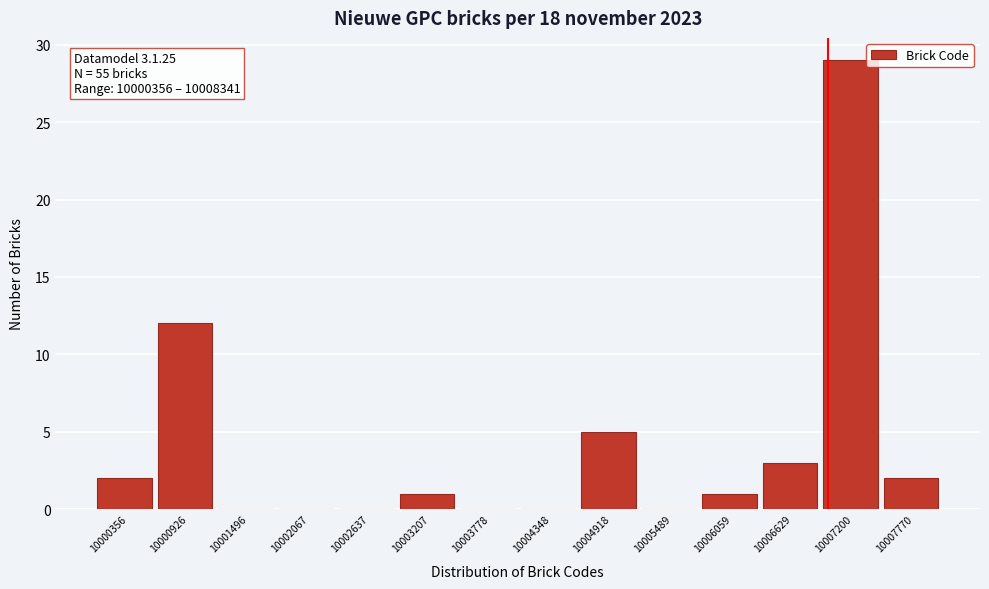

Reading left to right, list all the values displayed in this chart.

10000356=2	10000926=12	10001496=0	10002067=0	10002637=0	10003207=1	10003778=0	10004348=0	10004918=5	10005489=0	10006059=1	10006629=3	10007200=29	10007770=2